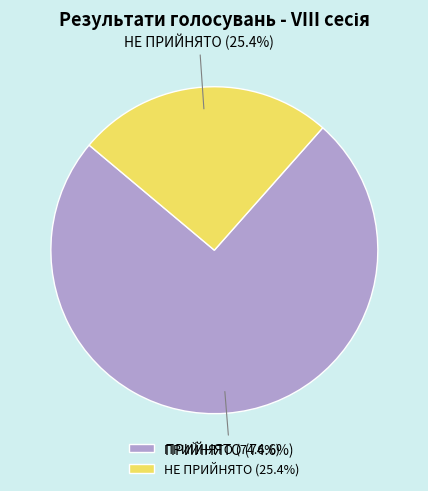

How many slices are in this pie chart?

2